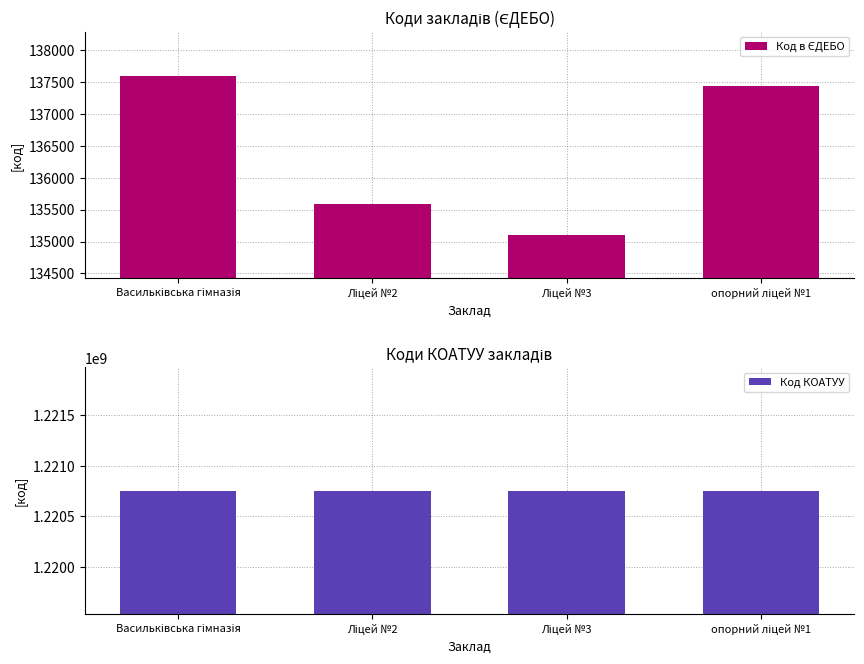

What is the difference between the second highest and second lowest values in the Код в ЄДЕБО series?

1846